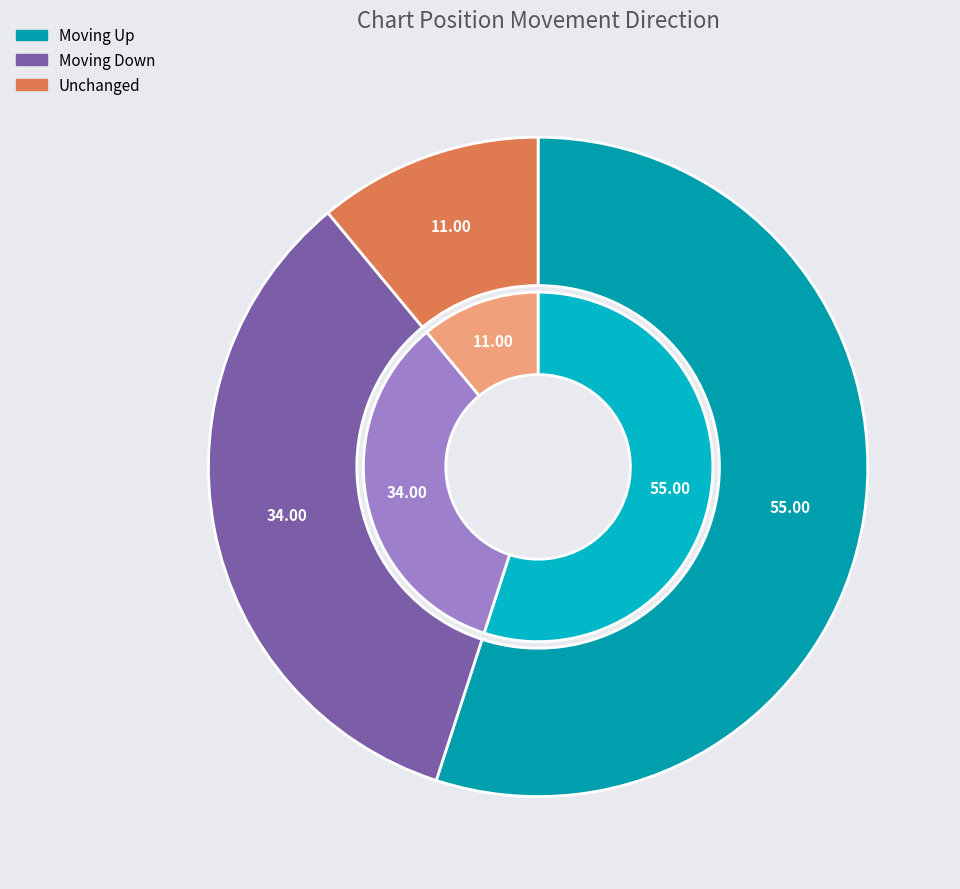

Is it true that - is 22% of the pie?

False